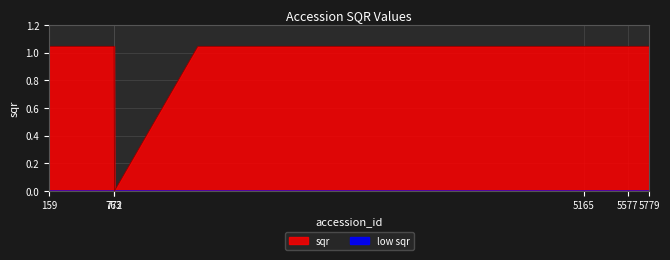

Which has a higher value, 159 or 5779?

159